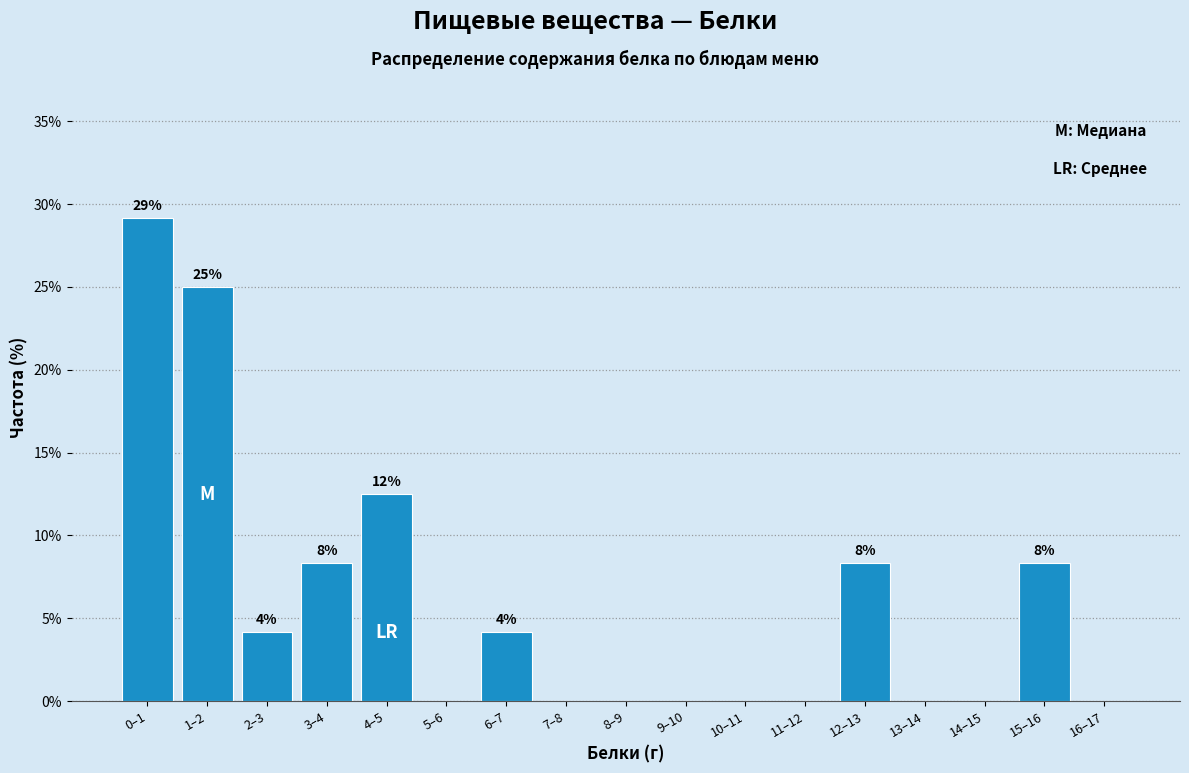

Reading left to right, transcribe all the data shown in this chart.

0–1=29.2	1–2=25.0	2–3=4.2	3–4=8.3	4–5=12.5	5–6=0.0	6–7=4.2	7–8=0.0	8–9=0.0	9–10=0.0	10–11=0.0	11–12=0.0	12–13=8.3	13–14=0.0	14–15=0.0	15–16=8.3	16–17=0.0